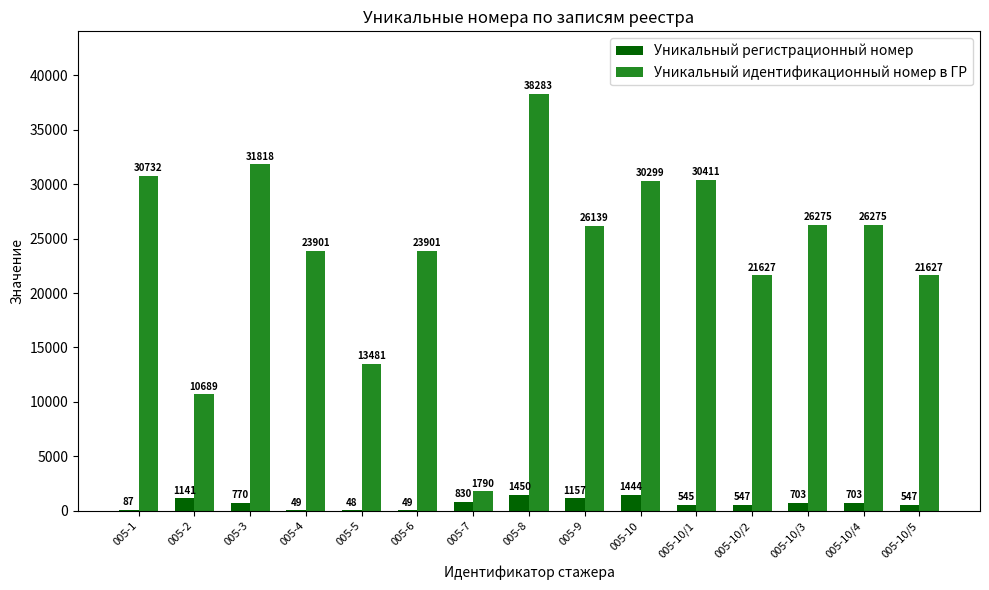

At which label is Уникальный регистрационный номер closest to 749?

005-3